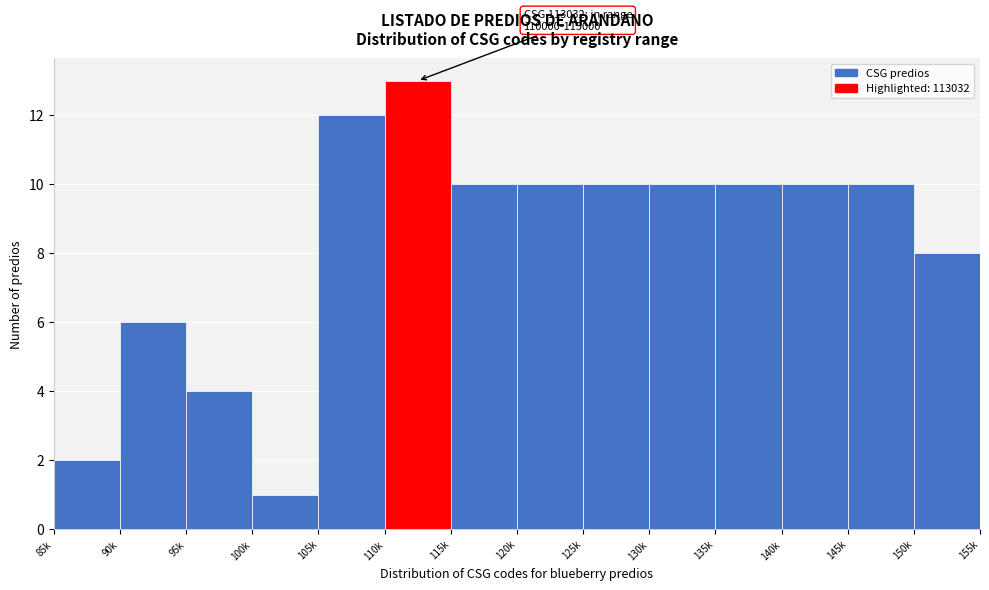

Reading left to right, transcribe all the data shown in this chart.

2	6	4	1	12	13	10	10	10	10	10	10	10	8